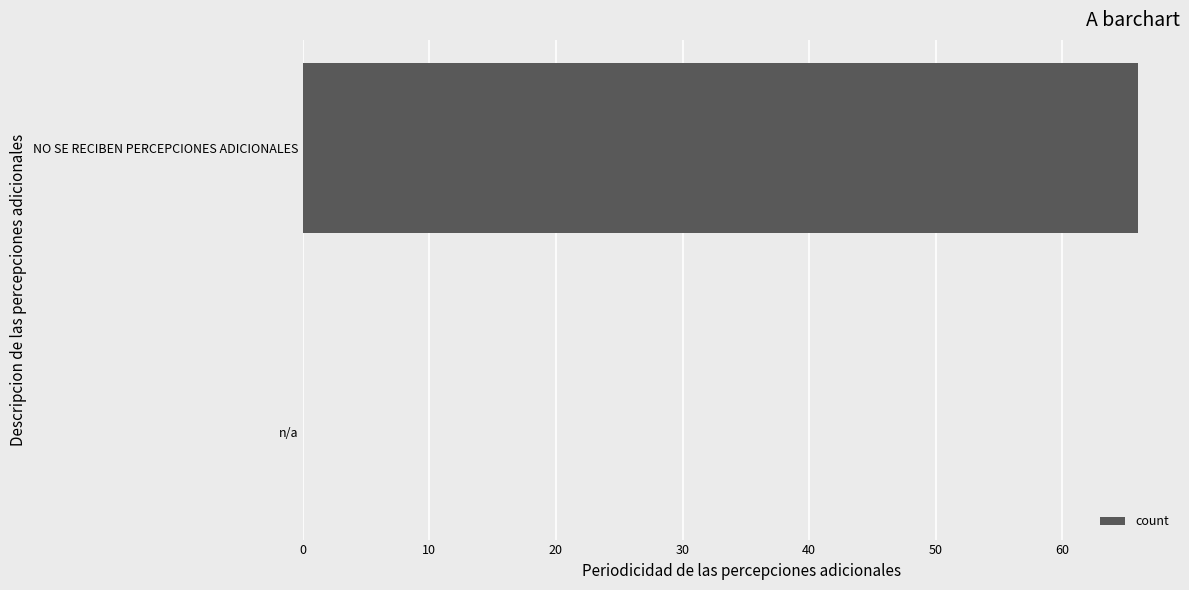

What is the sum of the values at NO SE RECIBEN PERCEPCIONES ADICIONALES and n/a?

66